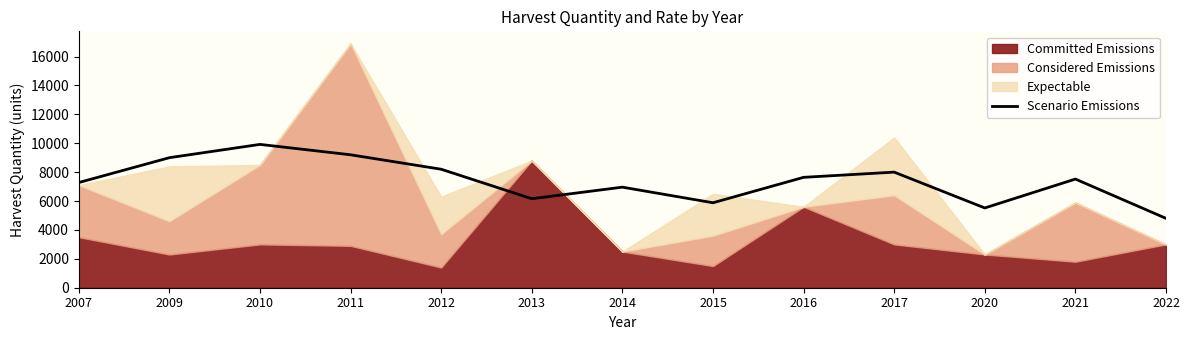

At which category does the data reach its first local peak?

2010